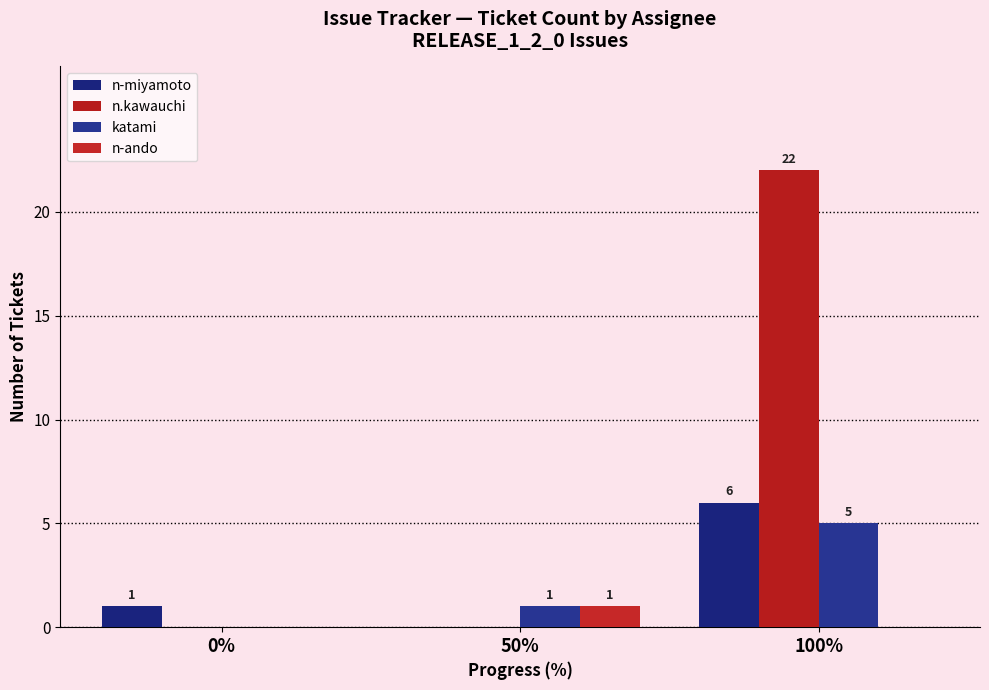

At which category does the chart reach its minimum across all series?

50%